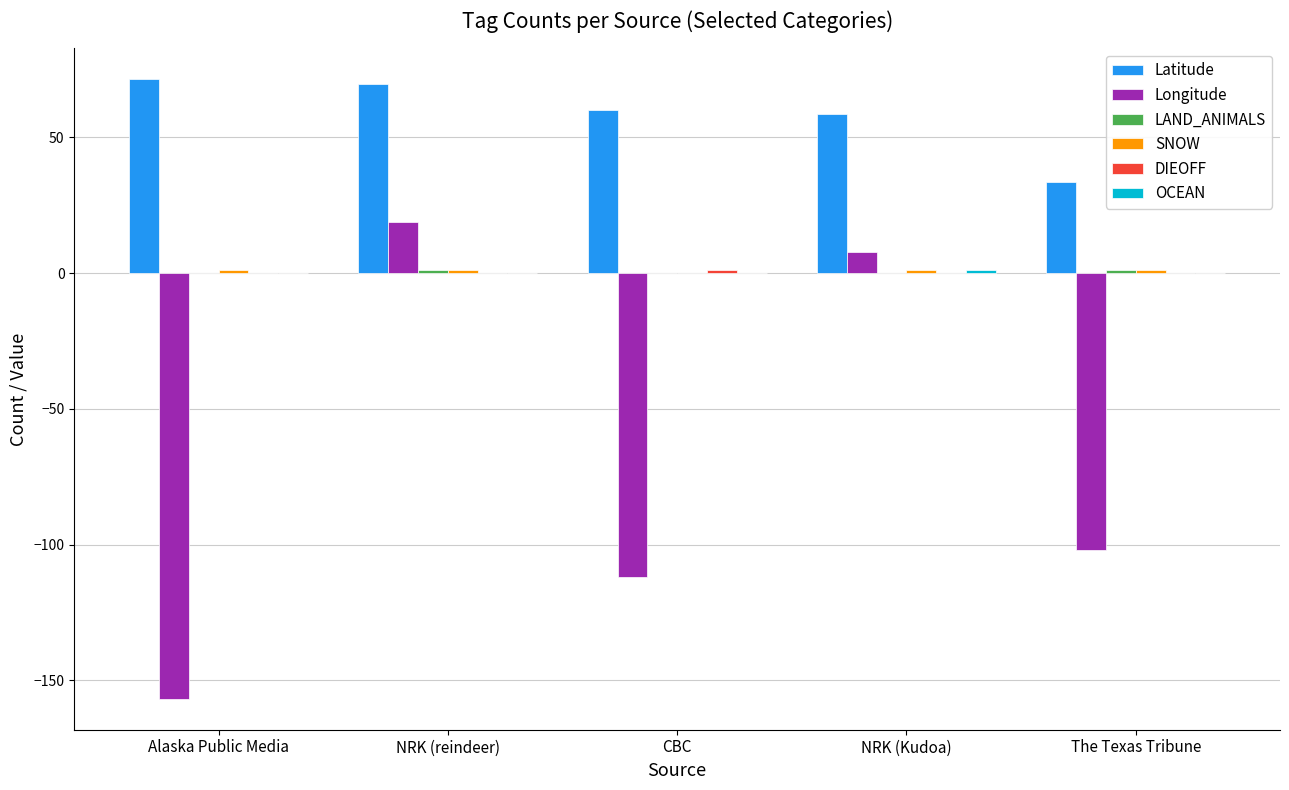

What is the sum of all Longitude values?

-343.8